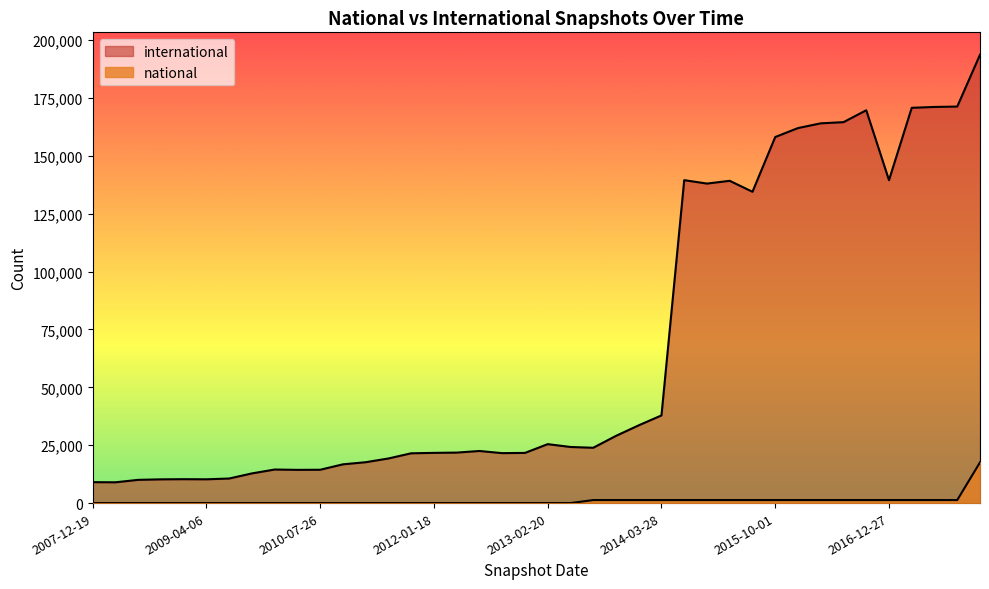

Which series has the widest spread of values?

international